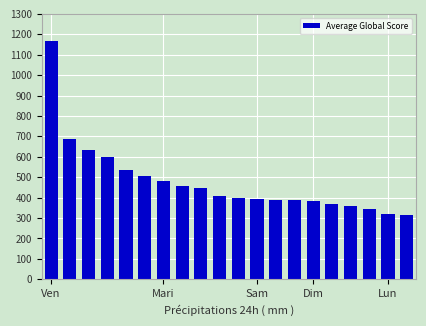

What is the greatest value displayed?

1169